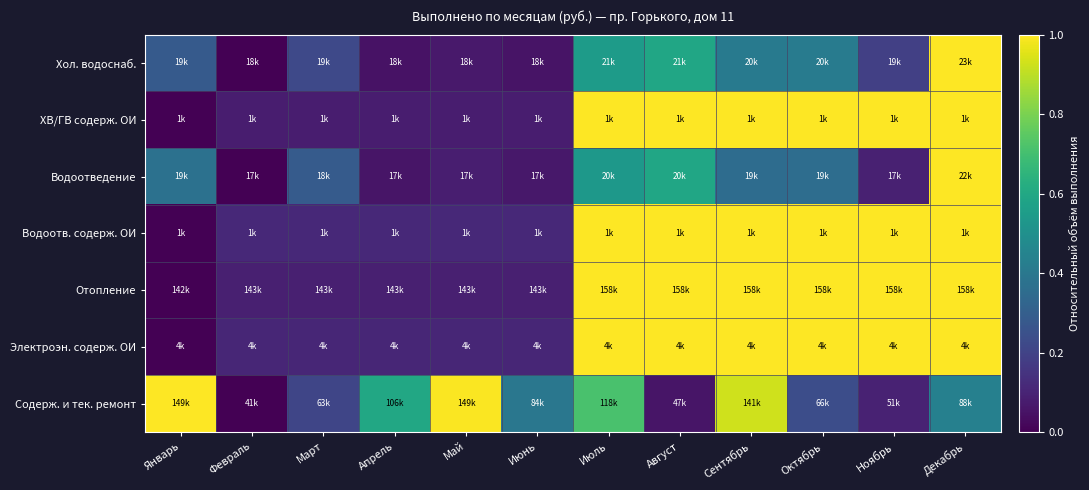

Reading left to right, list all the values displayed in this chart.

Хол. водоснаб.: Январь=0.3	Февраль=0.0	Март=0.2	Апрель=0.1	Май=0.1	Июнь=0.1	Июль=0.5	Август=0.6	Сентябрь=0.4	Октябрь=0.4	Ноябрь=0.2	Декабрь=1.0
ХВ/ГВ содерж. ОИ: Январь=0.0	Февраль=0.1	Март=0.1	Апрель=0.1	Май=0.1	Июнь=0.1	Июль=1.0	Август=1.0	Сентябрь=1.0	Октябрь=1.0	Ноябрь=1.0	Декабрь=1.0
Водоотведение: Январь=0.4	Февраль=0.0	Март=0.3	Апрель=0.1	Май=0.1	Июнь=0.1	Июль=0.5	Август=0.6	Сентябрь=0.4	Октябрь=0.4	Ноябрь=0.1	Декабрь=1.0
Водоотв. содерж. ОИ: Январь=0.0	Февраль=0.1	Март=0.1	Апрель=0.1	Май=0.1	Июнь=0.1	Июль=1.0	Август=1.0	Сентябрь=1.0	Октябрь=1.0	Ноябрь=1.0	Декабрь=1.0
Отопление: Январь=0.0	Февраль=0.1	Март=0.1	Апрель=0.1	Май=0.1	Июнь=0.1	Июль=1.0	Август=1.0	Сентябрь=1.0	Октябрь=1.0	Ноябрь=1.0	Декабрь=1.0
Электроэн. содерж. ОИ: Январь=0.0	Февраль=0.1	Март=0.1	Апрель=0.1	Май=0.1	Июнь=0.1	Июль=1.0	Август=1.0	Сентябрь=1.0	Октябрь=1.0	Ноябрь=1.0	Декабрь=1.0
Содерж. и тек. ремонт: Январь=1.0	Февраль=0.0	Март=0.2	Апрель=0.6	Май=1.0	Июнь=0.4	Июль=0.7	Август=0.1	Сентябрь=0.9	Октябрь=0.2	Ноябрь=0.1	Декабрь=0.4